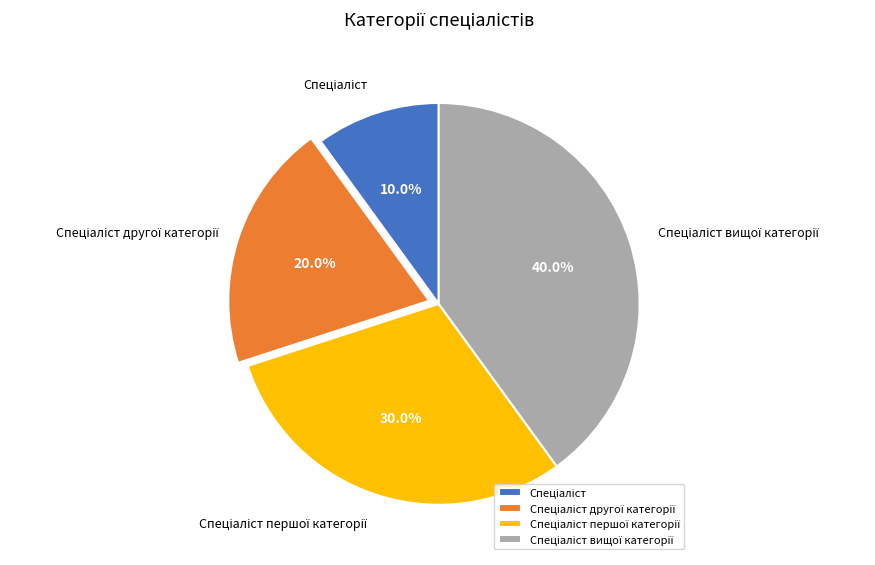

Does any single category account for the majority?

No